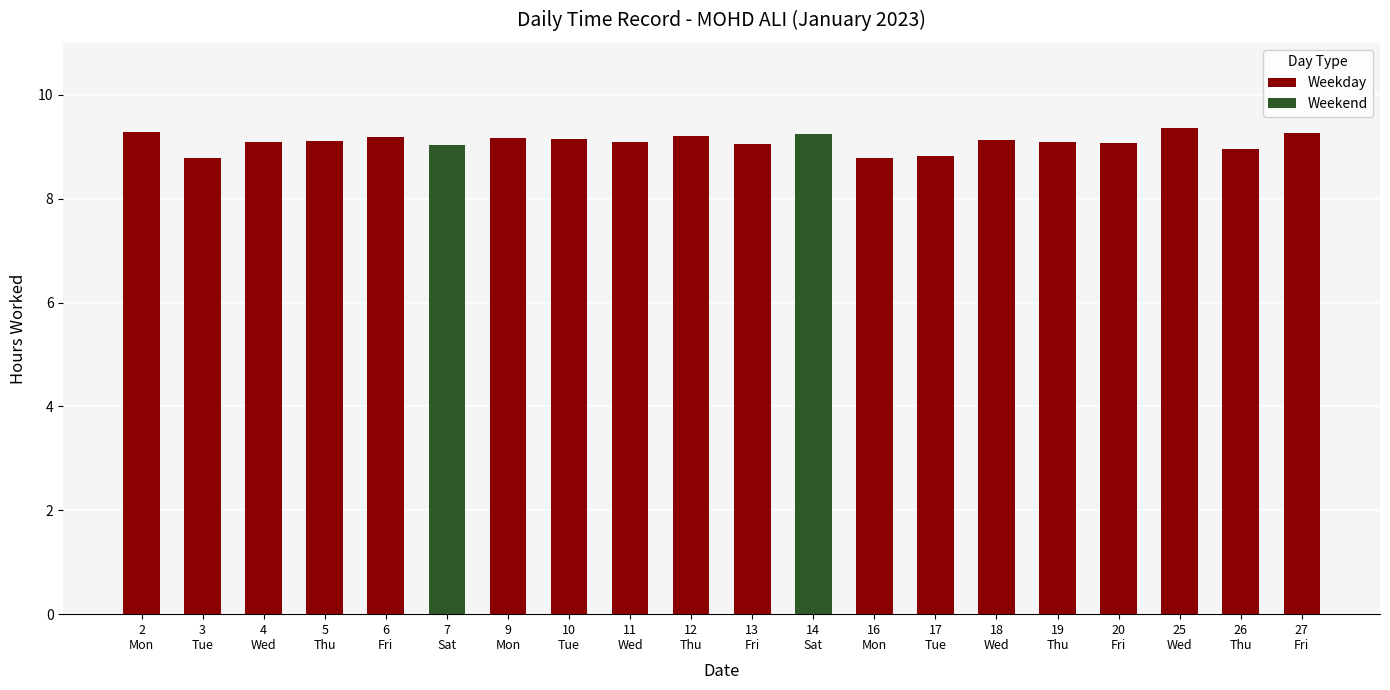

At which label is the value closest to 9?

7